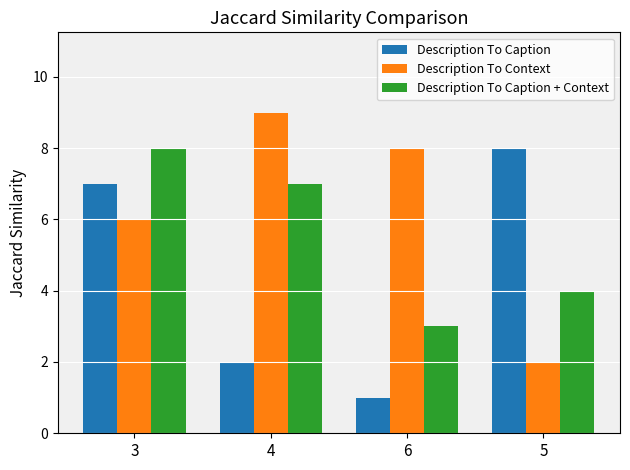

Where does the Description To Caption + Context series first go above 7?

3